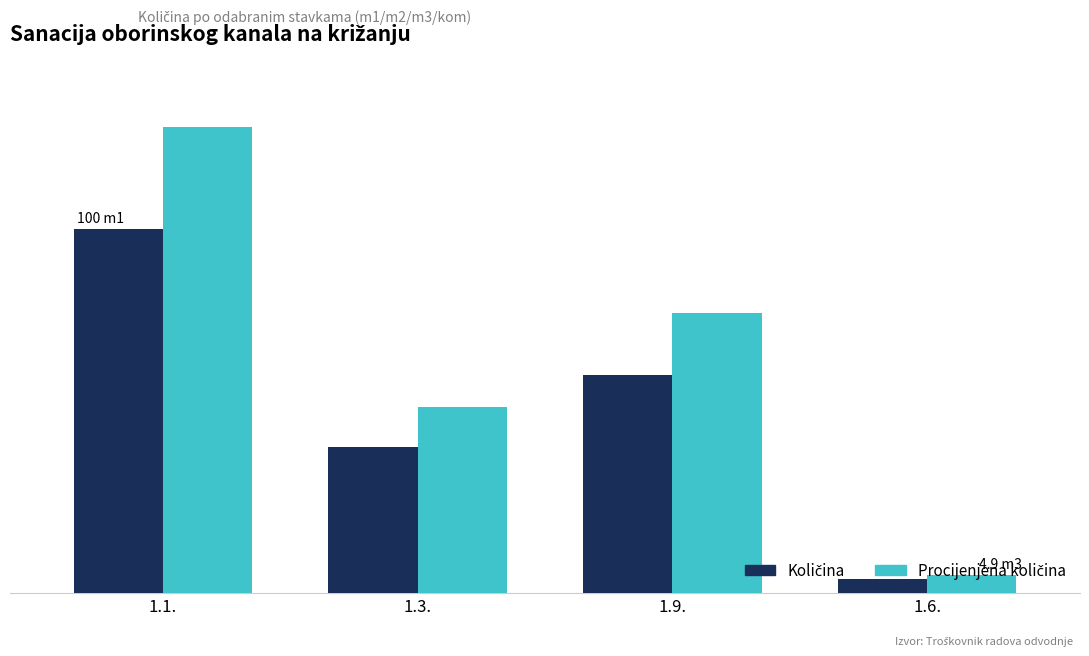

Does the chart contain stacked bars?

No